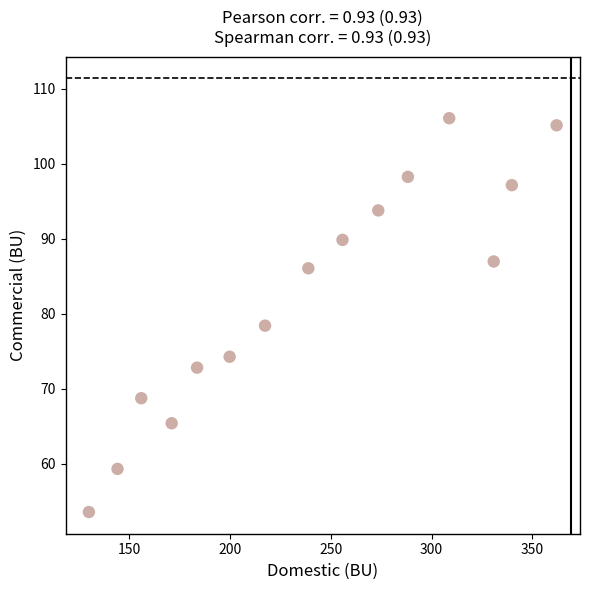

What is the range of Y values (max minus min)?

52.5